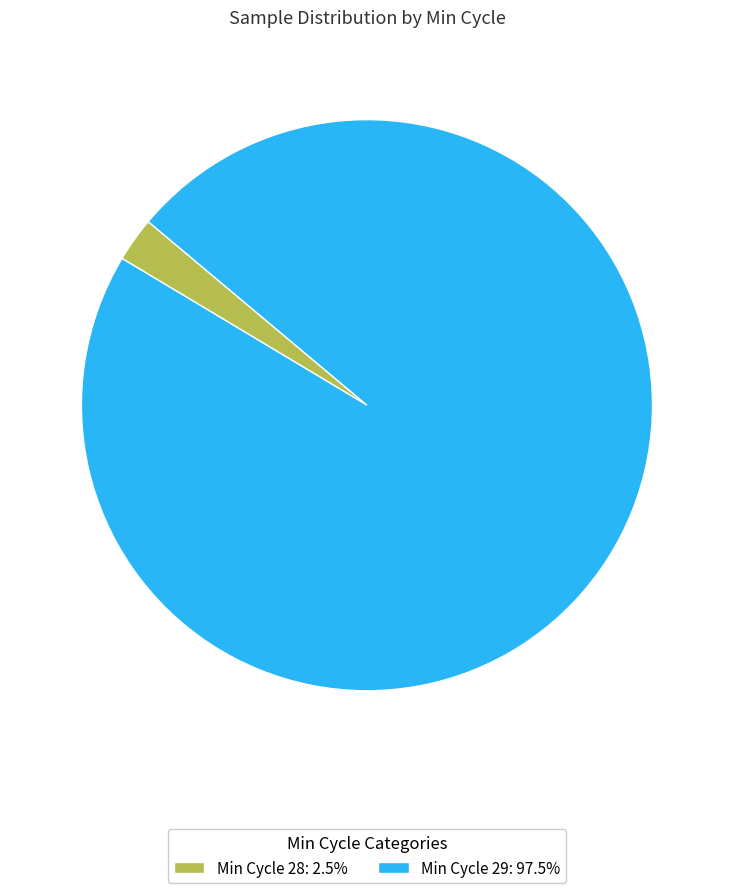

Is there a majority slice in this chart?

Yes